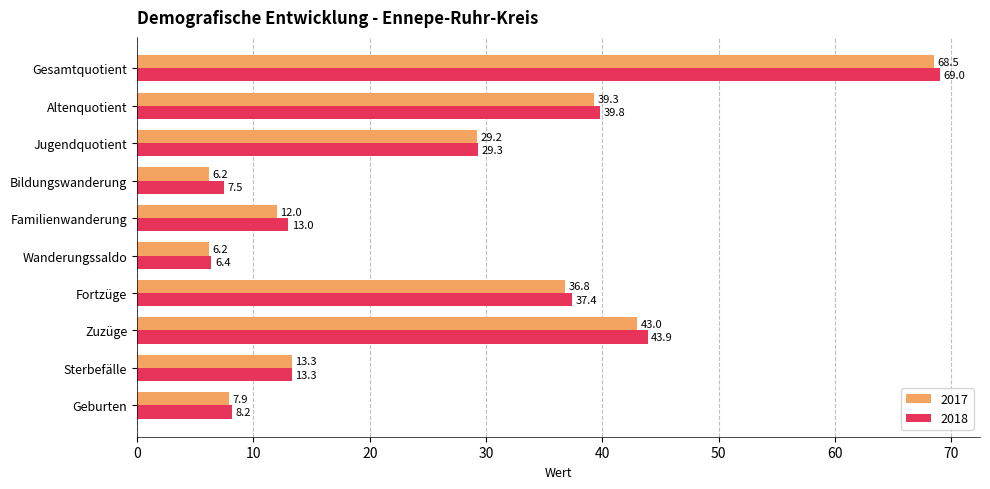

Is it true that 2017 equals 29.2 at Jugendquotient?

True